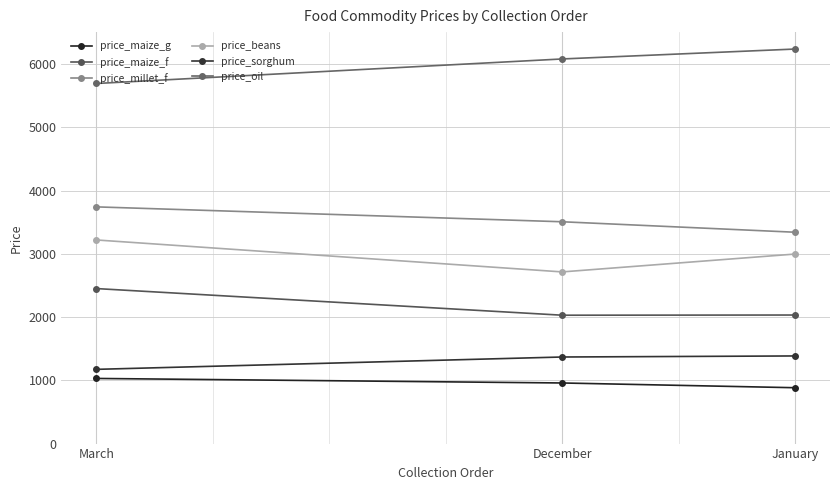

What is the maximum value shown in the chart?

6240.8